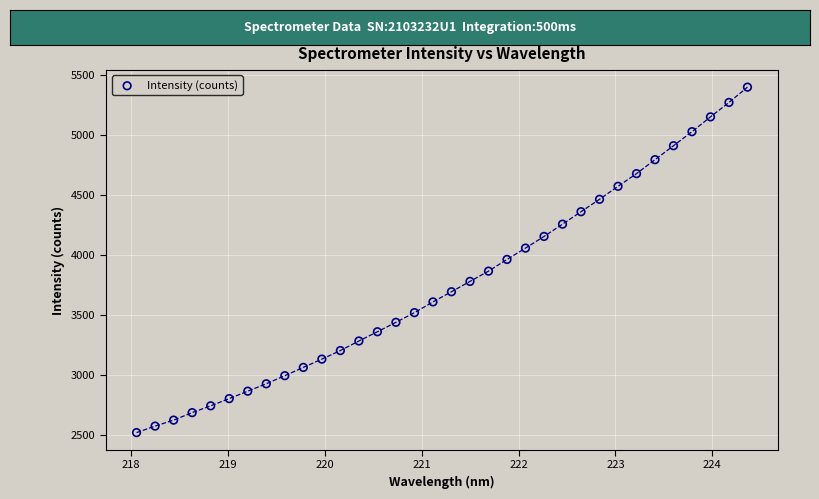

What is the range of X values (max minus min)?

6.3